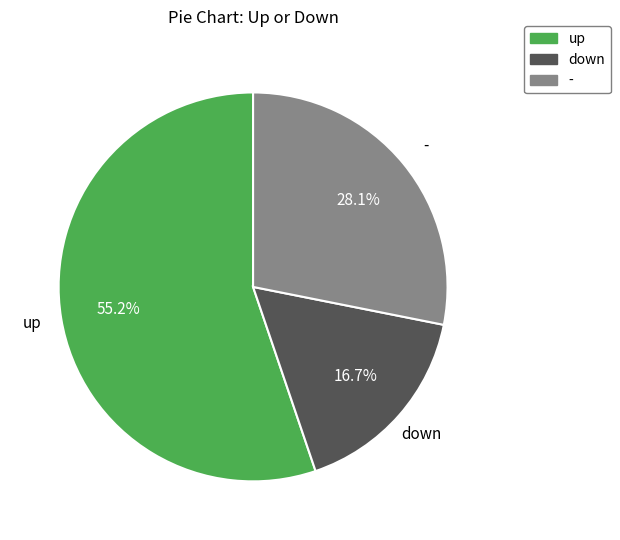

Count the number of slices in the pie.

3